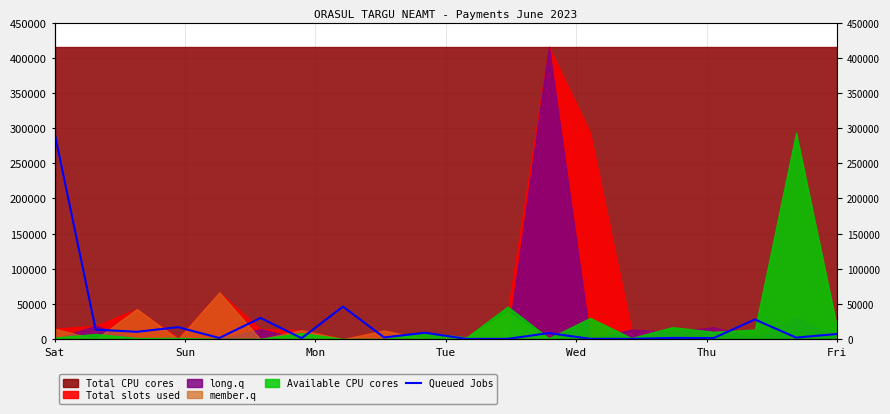

Reading left to right, what are all the values shown in this chart?

293489	13612	10522	17105	1721	30224	1406	46337	2541	9174	432	521	8733	573	507	1857	1635	28042	2286	7460